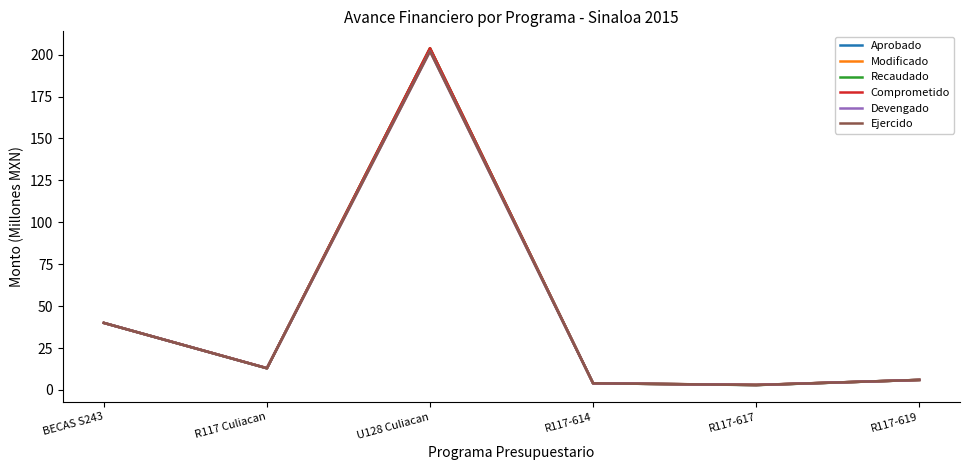

Does the chart display data point markers on the line(s)?

No